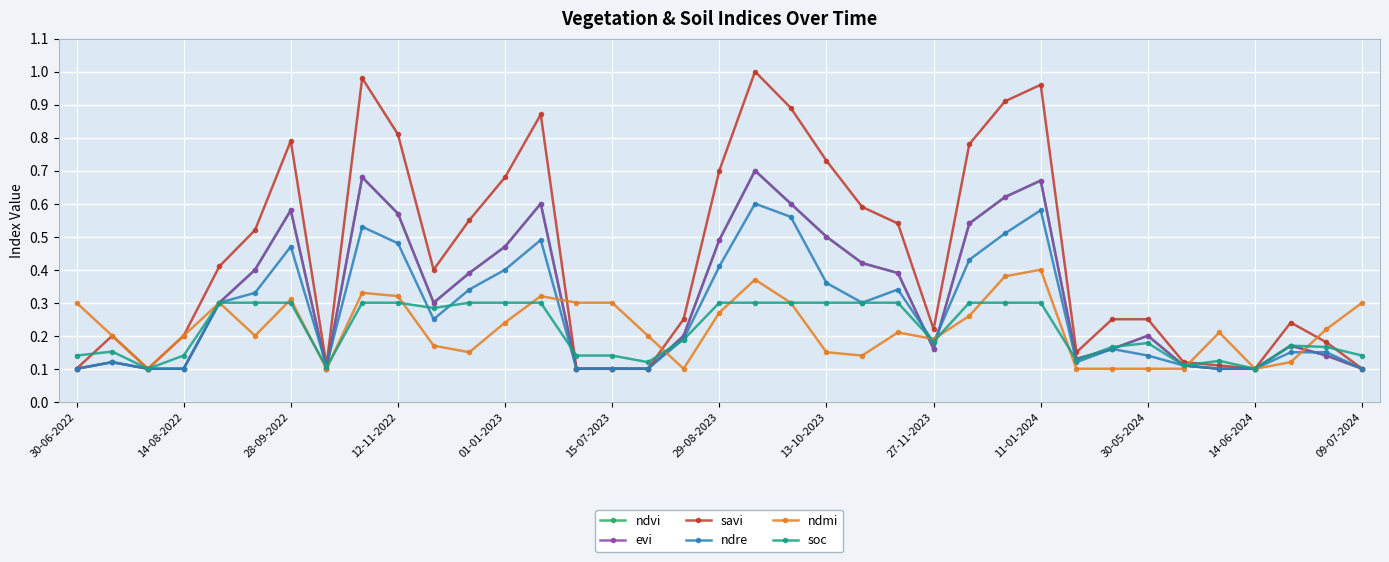

In soc, how many points are lower than both neighbors (excluding endpoints)?

8